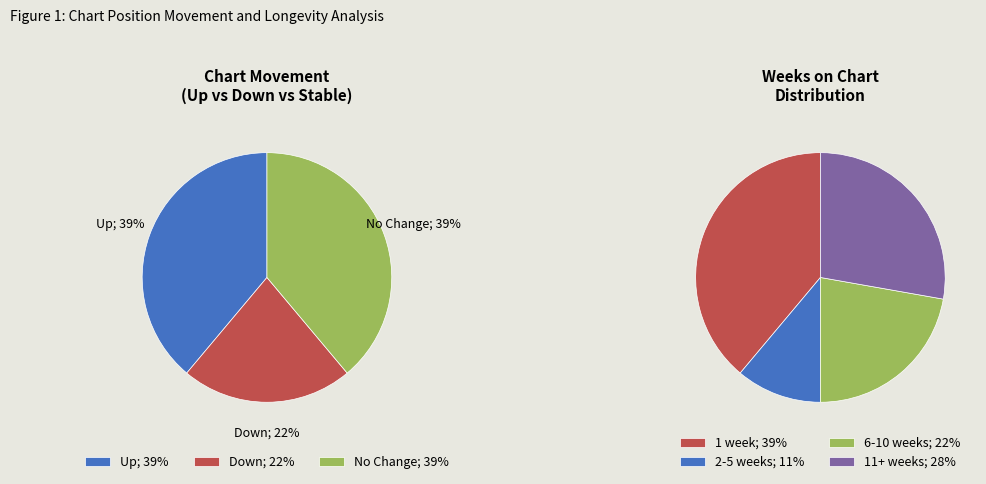

Combined, what portion of the pie is up and -?

77.8%